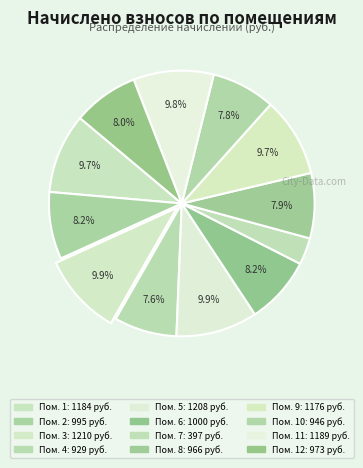

What is the smallest slice in the pie chart?

7